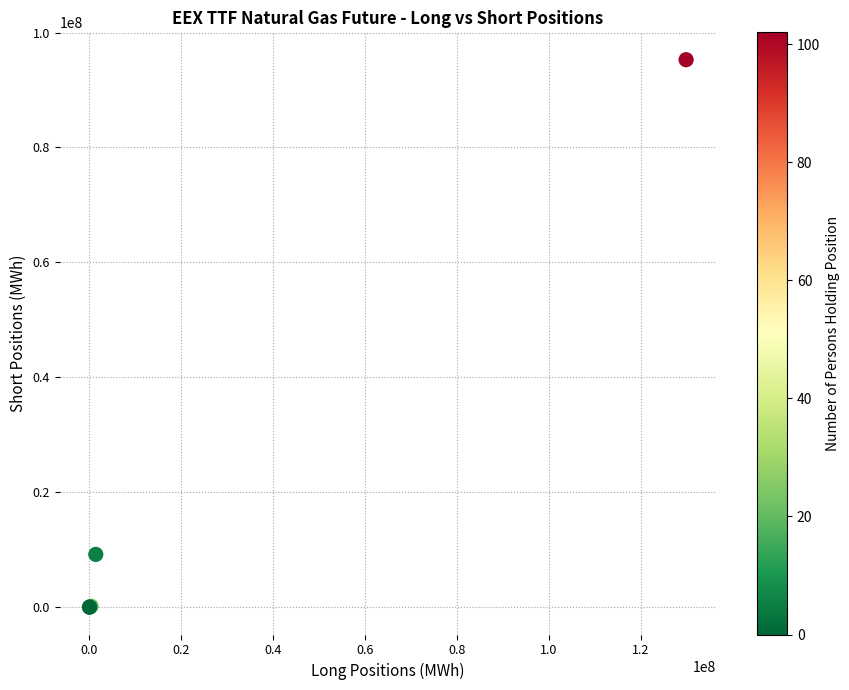

What Y value in the scatter plot is closest to 47637046?

9177463